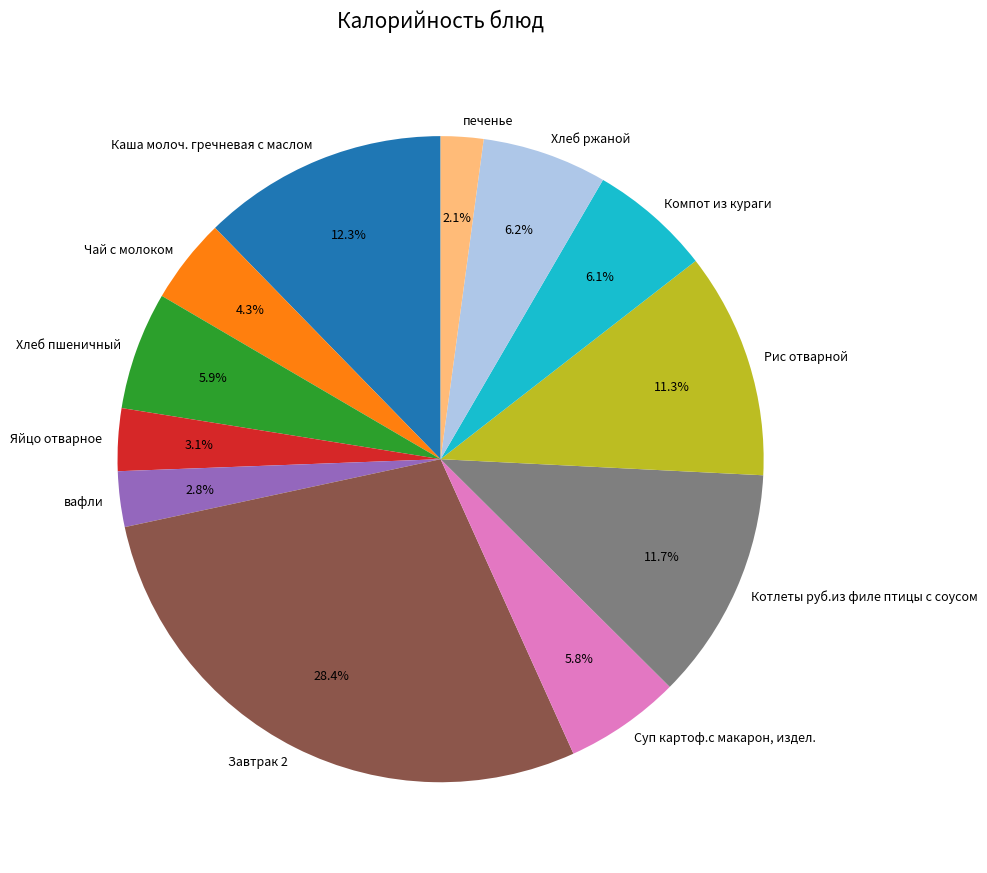

Count the number of slices in the pie.

12